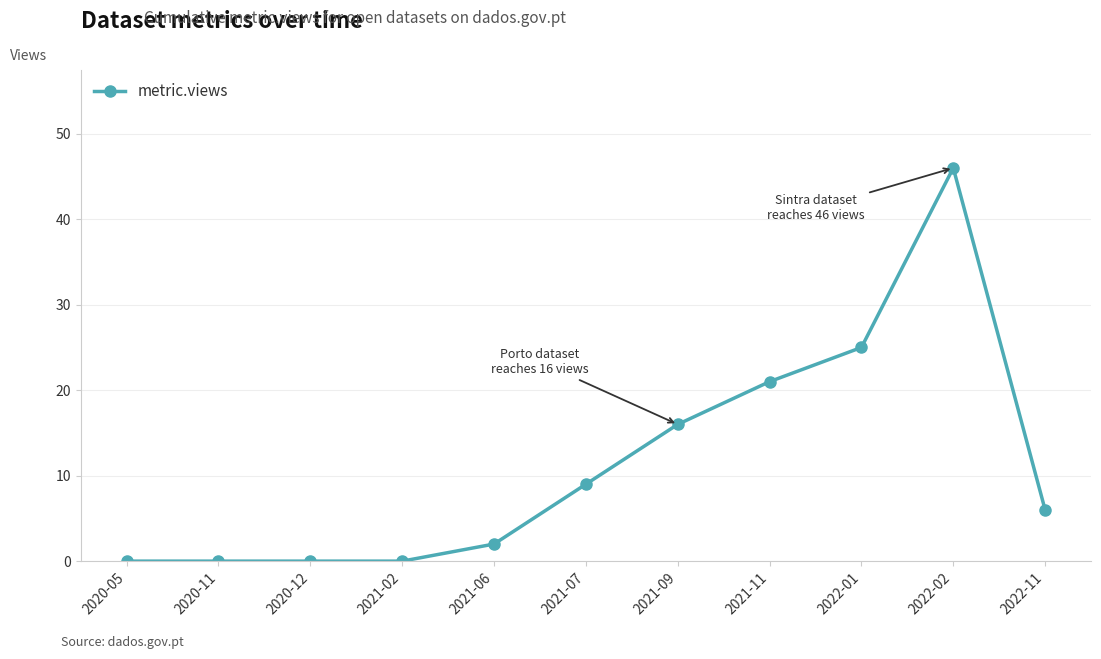

Does the chart display data point markers on the line(s)?

Yes